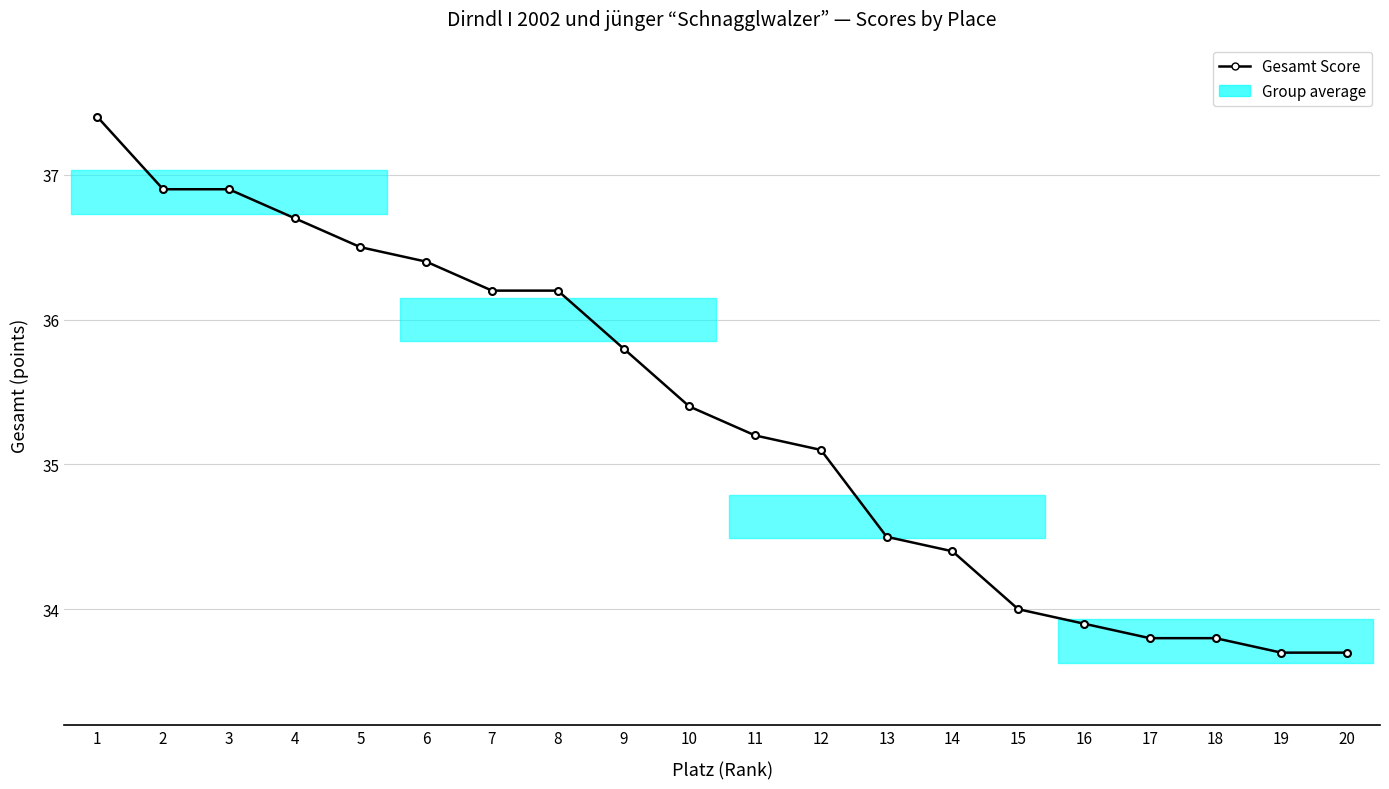

At which label is the value closest to 35?

12